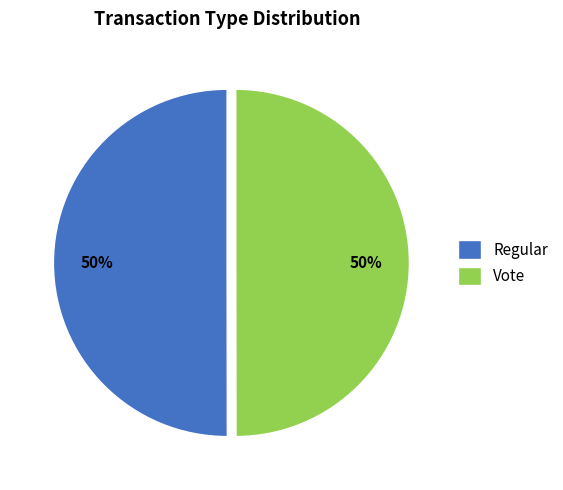

Count the number of slices in the pie.

2